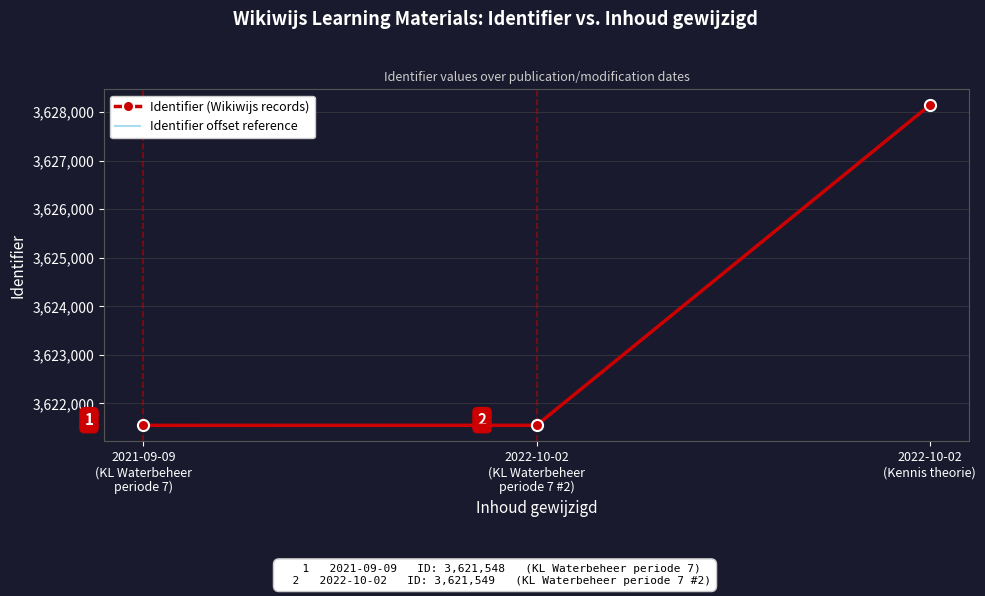

What is the lowest value of the Identifier (Wikiwijs records) series?

3621548